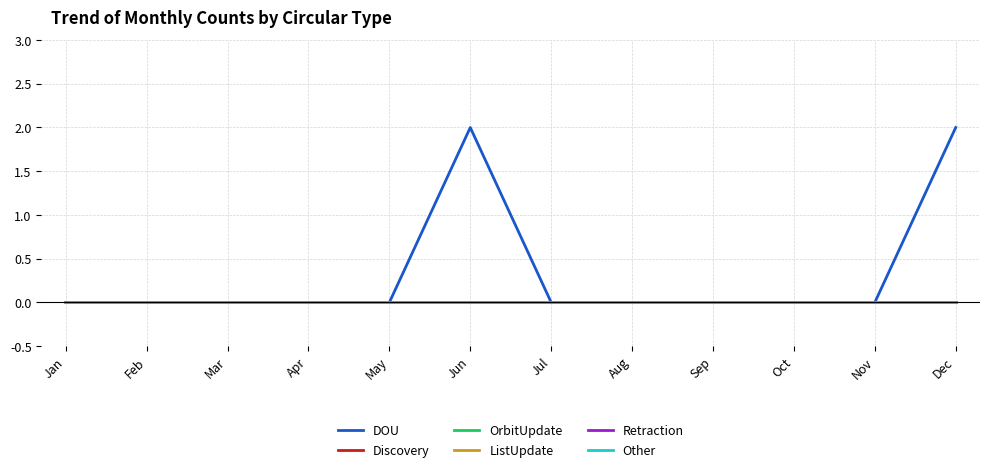

Rank the series at Oct from lowest to highest value.

DOU, Discovery, OrbitUpdate, ListUpdate, Retraction, Other